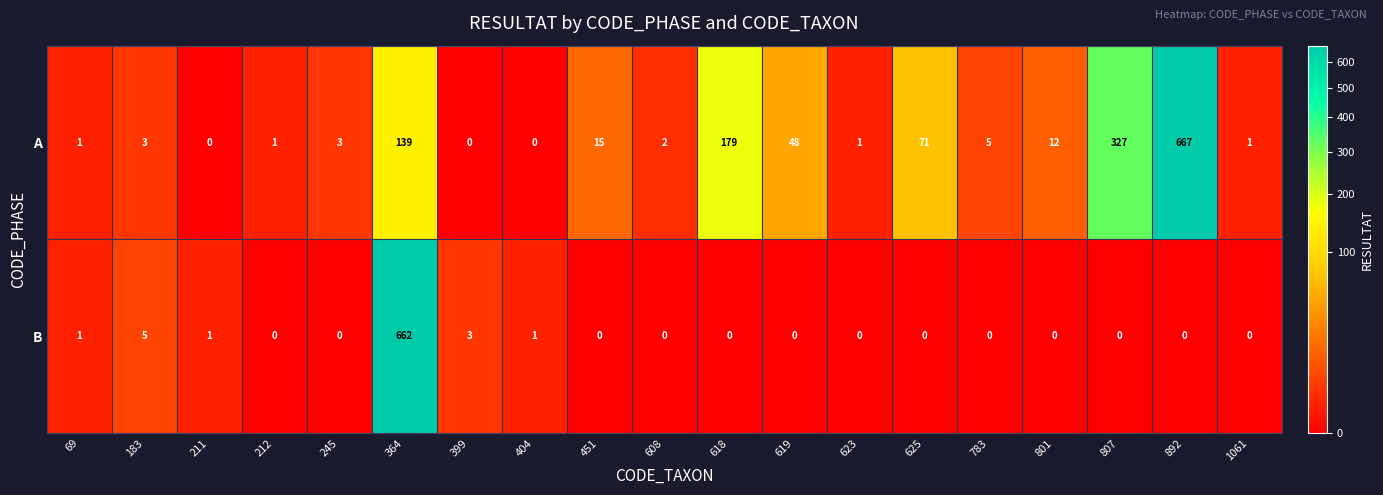

Rank the series by their average value, from lowest to highest.

B, A